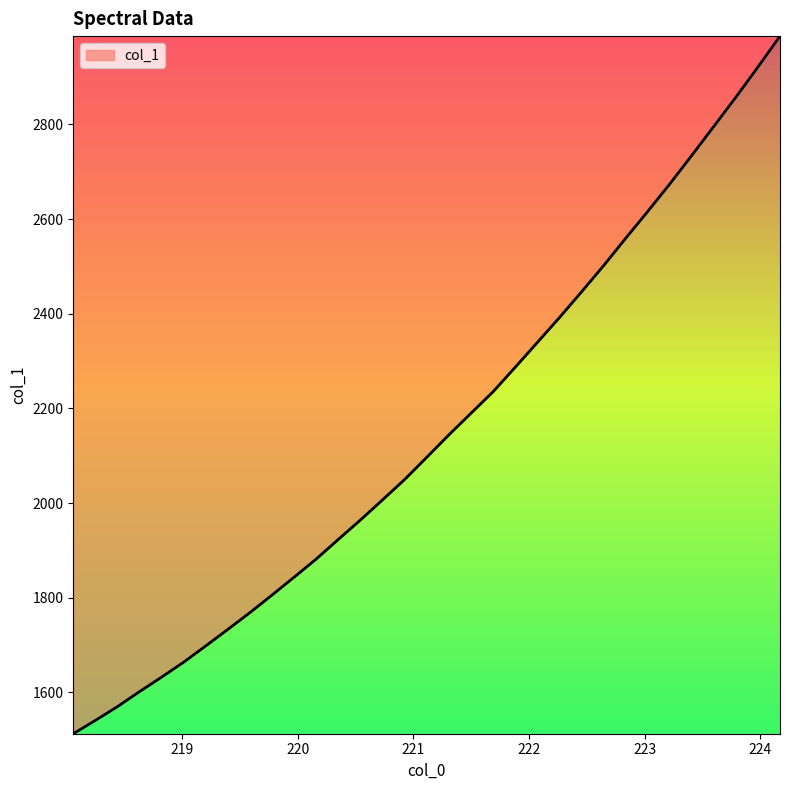

What is the minimum value shown in the chart?

1512.9